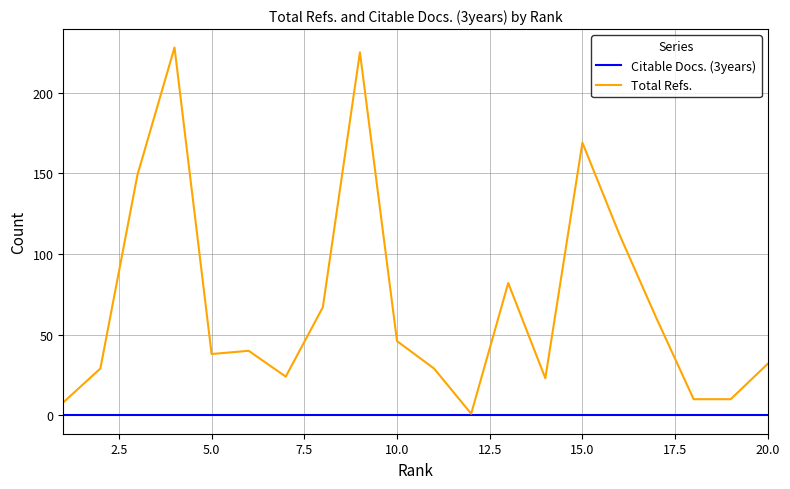

Which series has the largest total across all categories?

Total Refs.